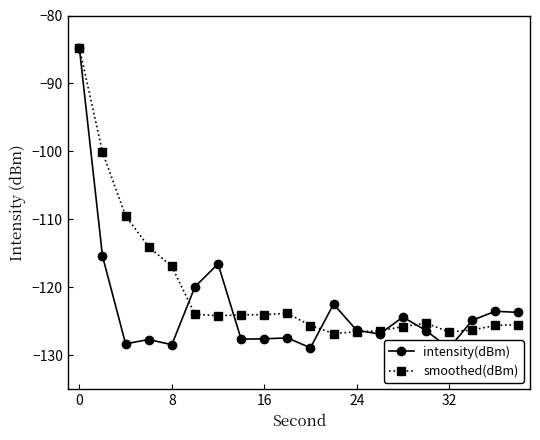

At 0, list the series in order from largest to smallest.

intensity(dBm), smoothed(dBm)